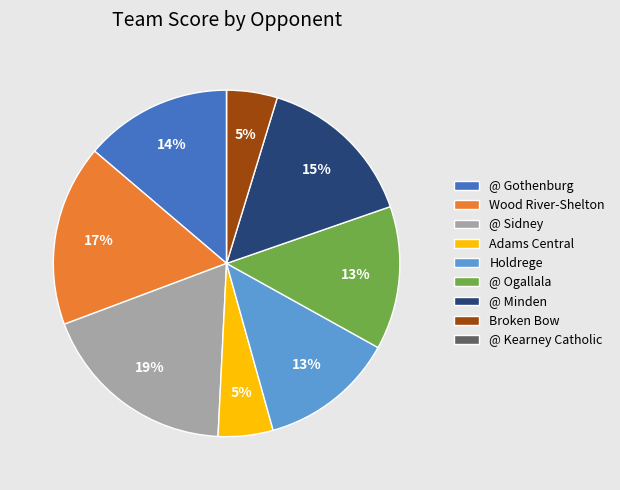

Does any single category account for the majority?

No